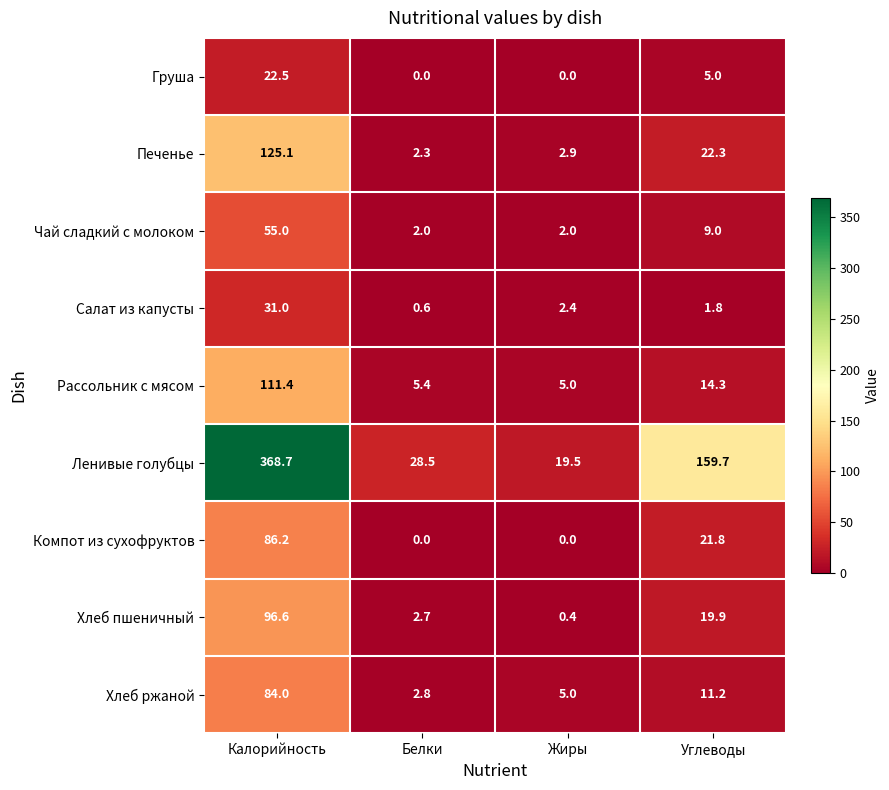

How many data points does each series have?

4